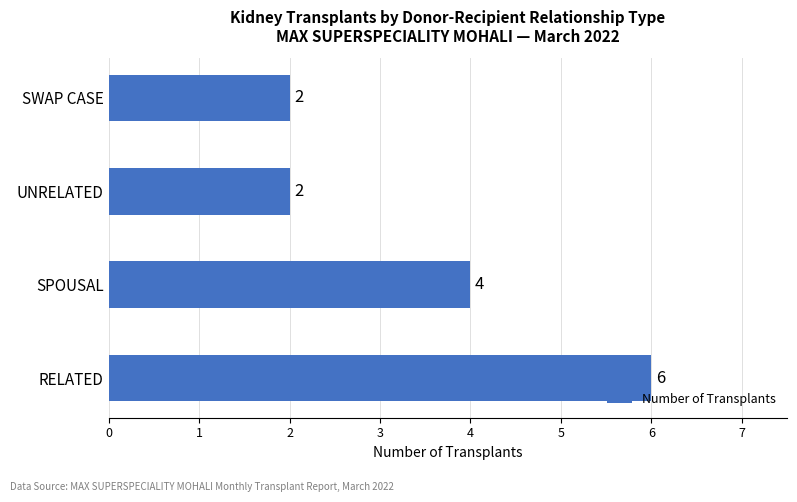

Does the chart contain any negative values?

No